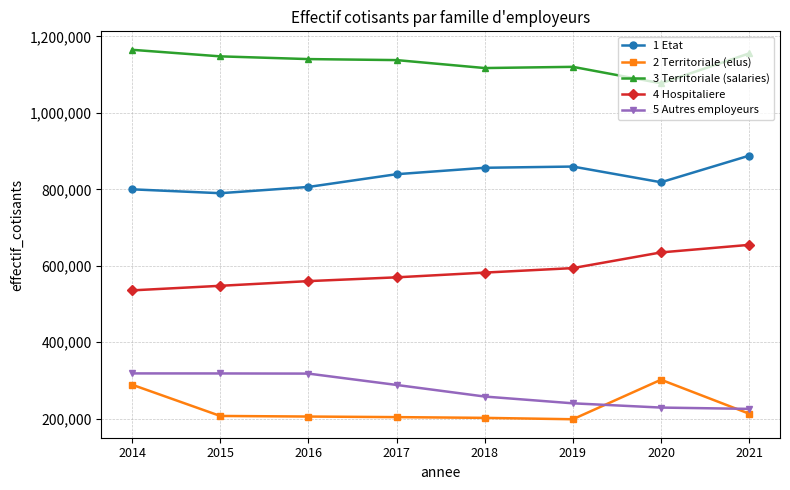

What is the total value across all series at 2018?

3015691